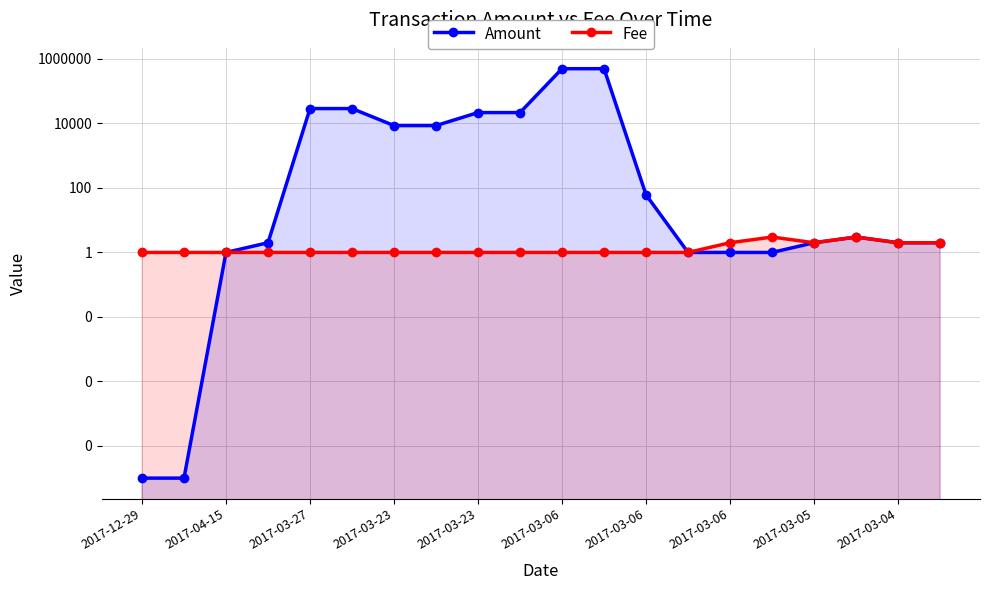

In Fee, how many points are higher than both neighbors (excluding endpoints)?

3